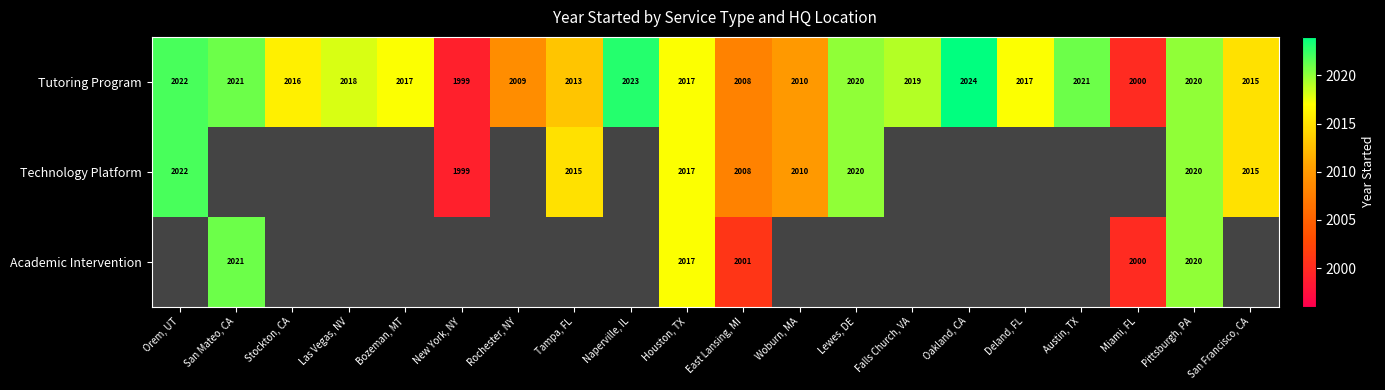

Which has a higher value, Stockton, CA or Las Vegas, NV?

Las Vegas, NV